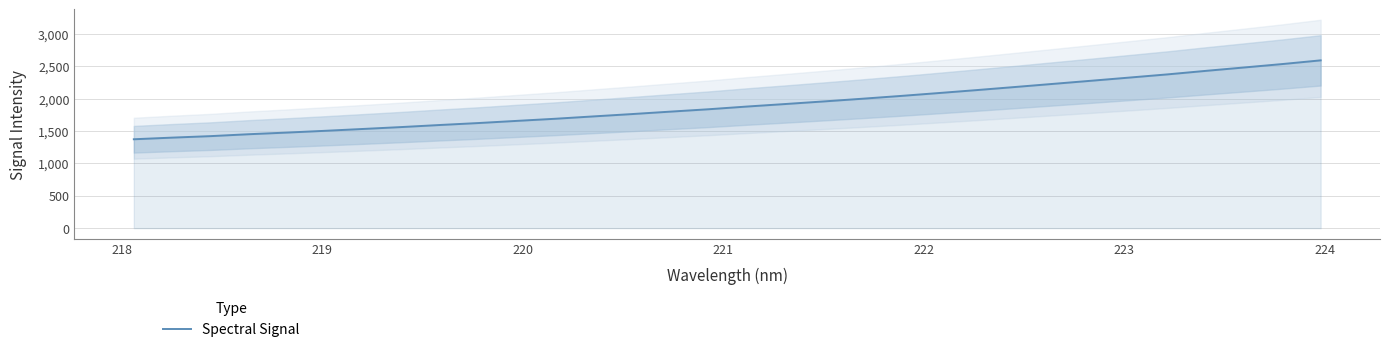

What is the value of the 3rd point from the left?

1421.4